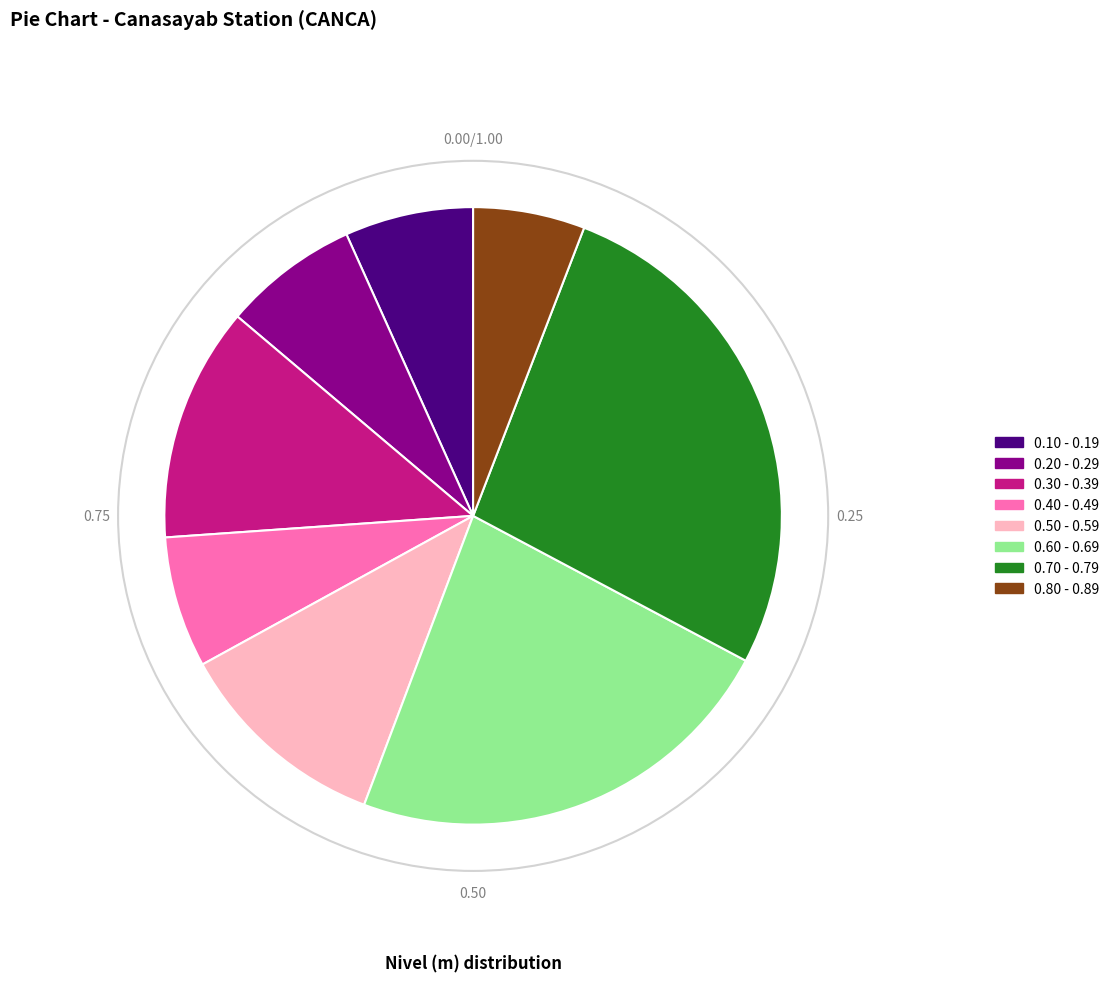

Which slice is the smallest?

0.80 - 0.89